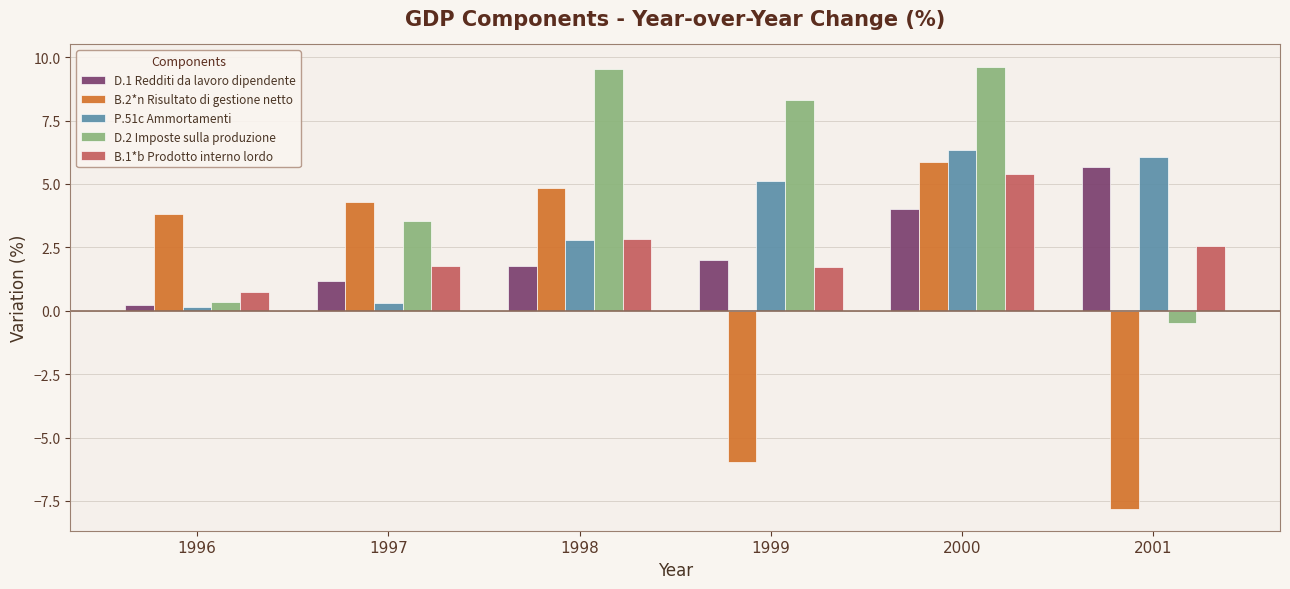

Is it true that D.1 Redditi da lavoro dipendente equals 9.5 at 2001?

False